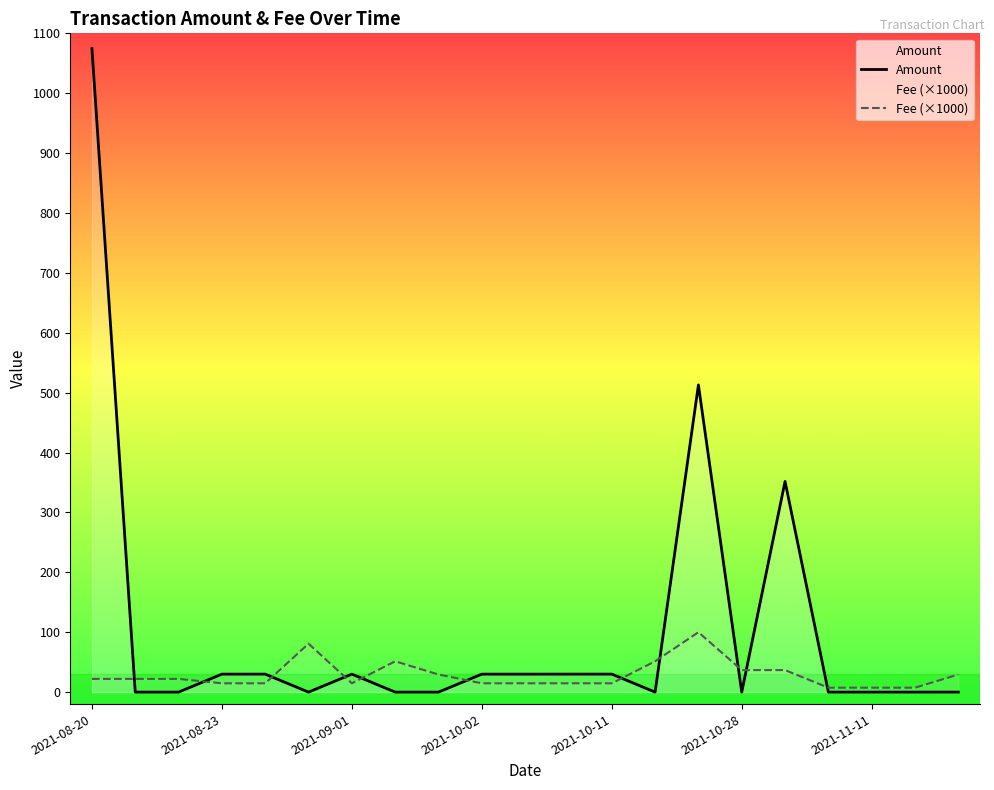

Which series has the largest total across all categories?

Amount